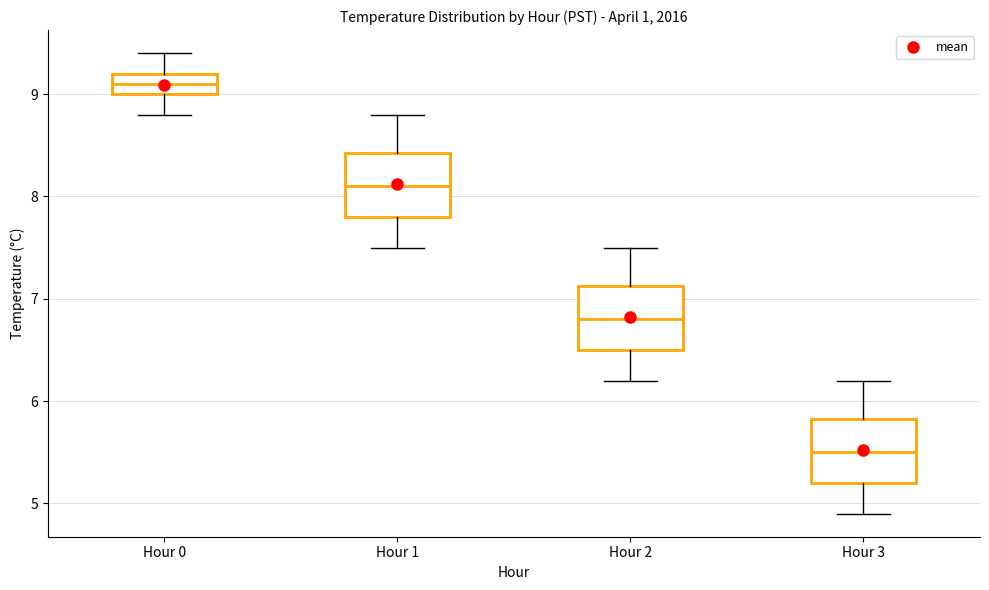

Reading left to right, read every box against the y-axis: the position of its median line, the range the box covers, and the ends of its whiskers. The values are not printed on the chart, so give them approximately, as read against the axis.

Hour 0: median 9.1, box 9.0 to 9.2, whiskers 8.8 to 9.4
Hour 1: median 8.1, box 7.8 to 8.4, whiskers 7.5 to 8.8
Hour 2: median 6.8, box 6.5 to 7.1, whiskers 6.2 to 7.5
Hour 3: median 5.5, box 5.2 to 5.8, whiskers 4.9 to 6.2